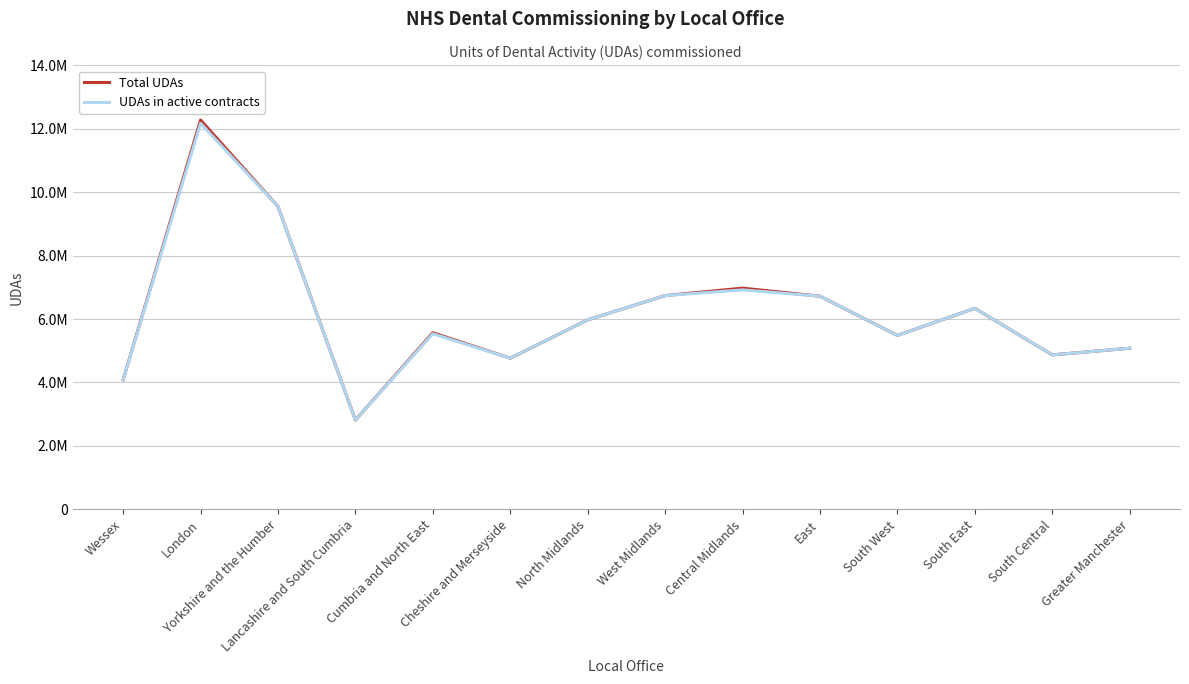

Is it true that Total UDAs equals 8390386 at Greater Manchester?

False